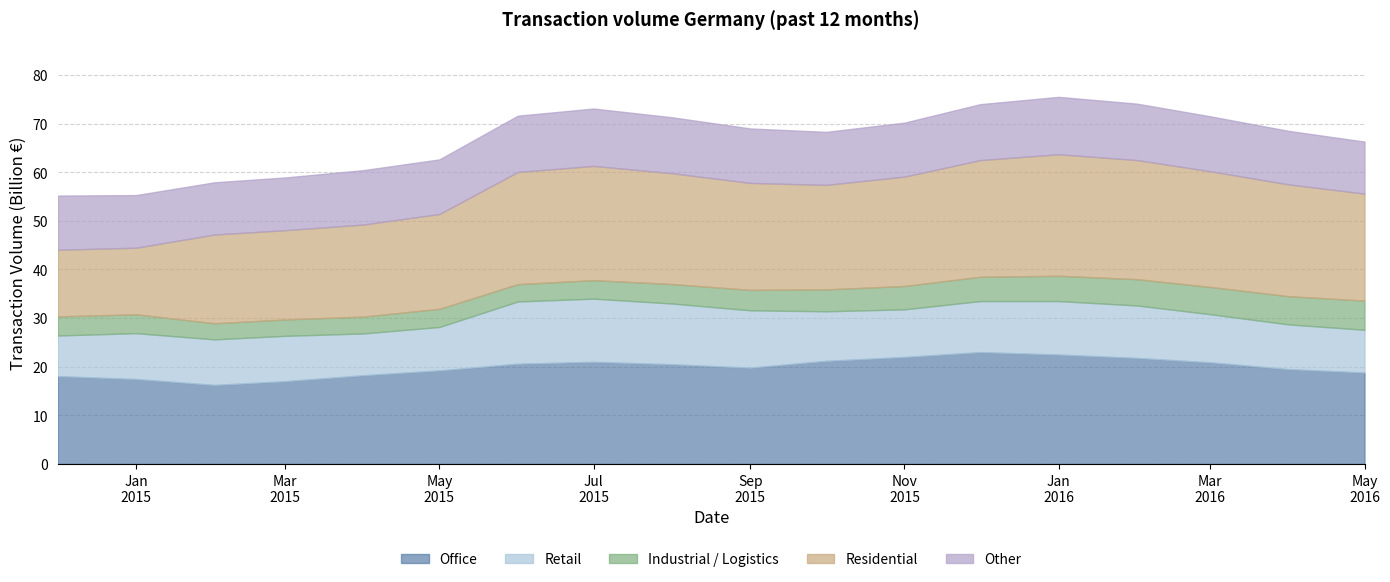

At which label does Industrial / Logistics reach its minimum?

2015-02-01